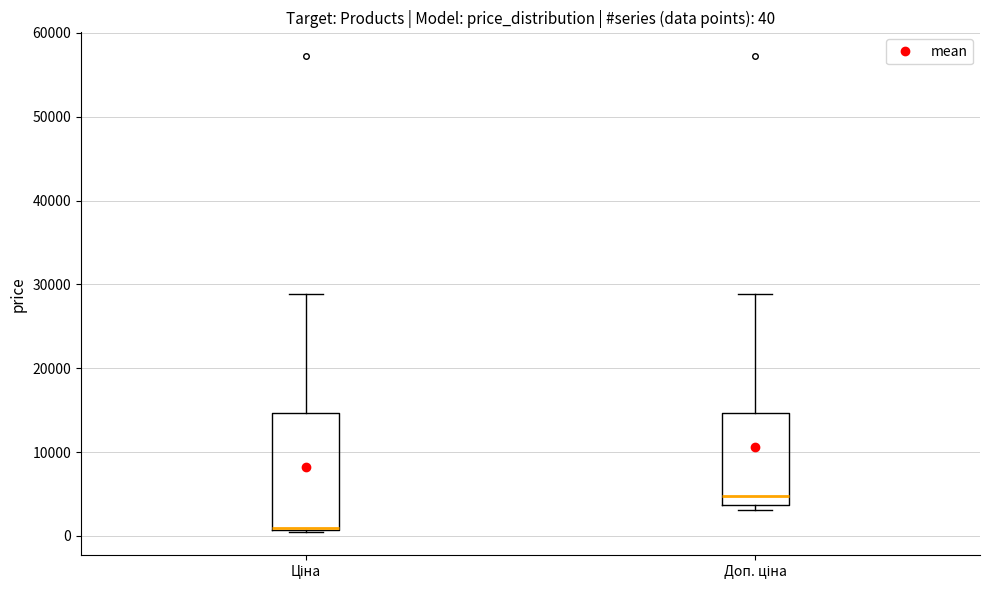

Which box is the tallest, from its lower edge to its upper edge?

Ціна